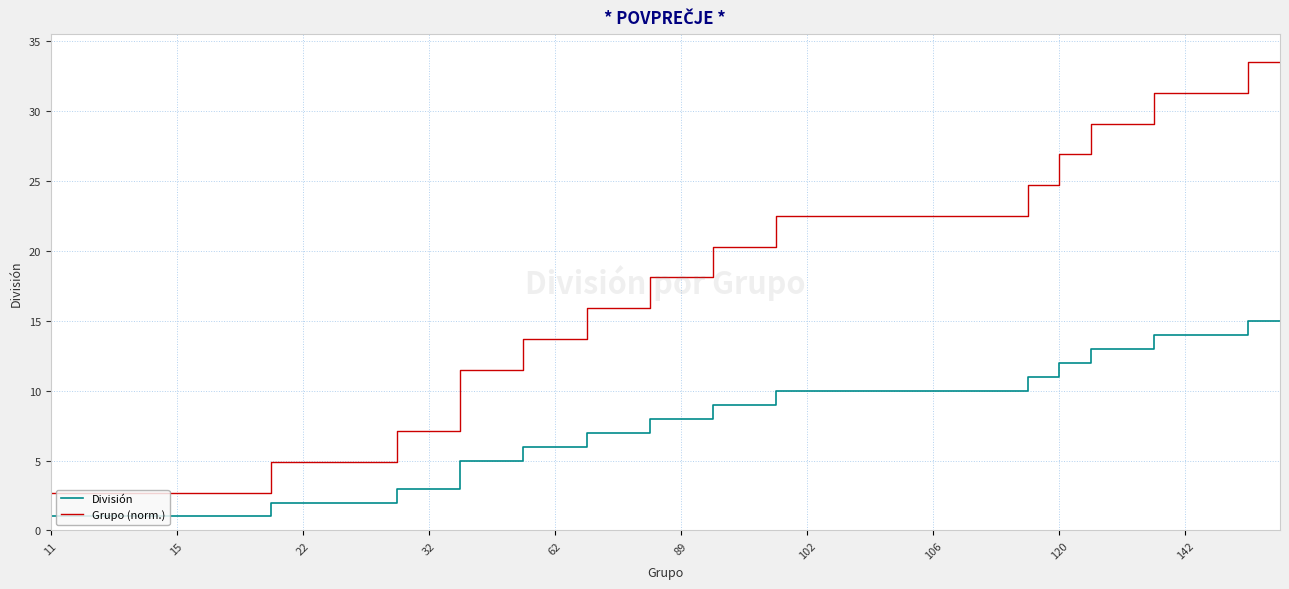

What is the difference between the maximum and minimum values in the Grupo (norm.) series?

30.8